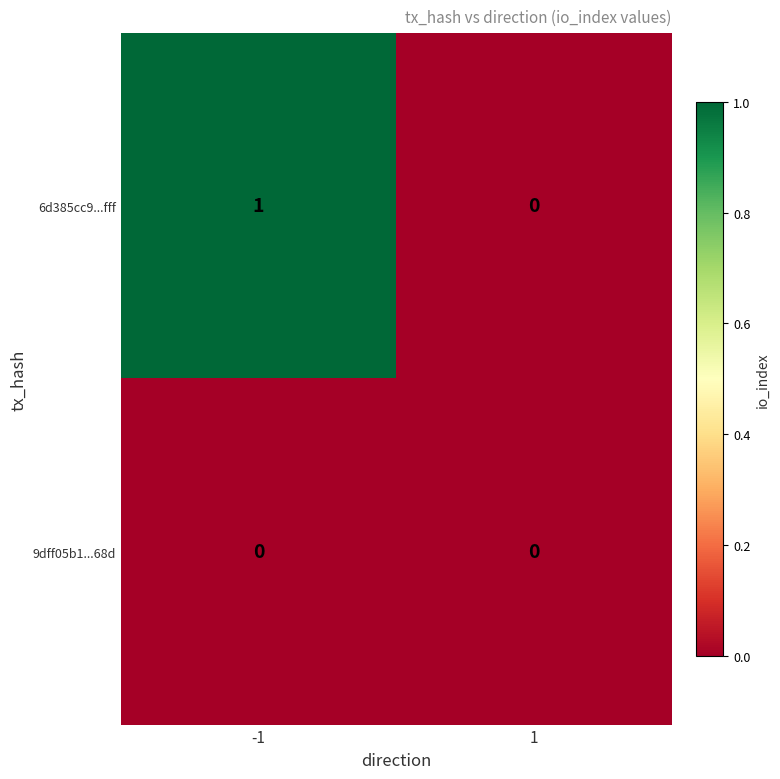

The value of 9dff05b1...68d at -1 is 0. True or false?

True